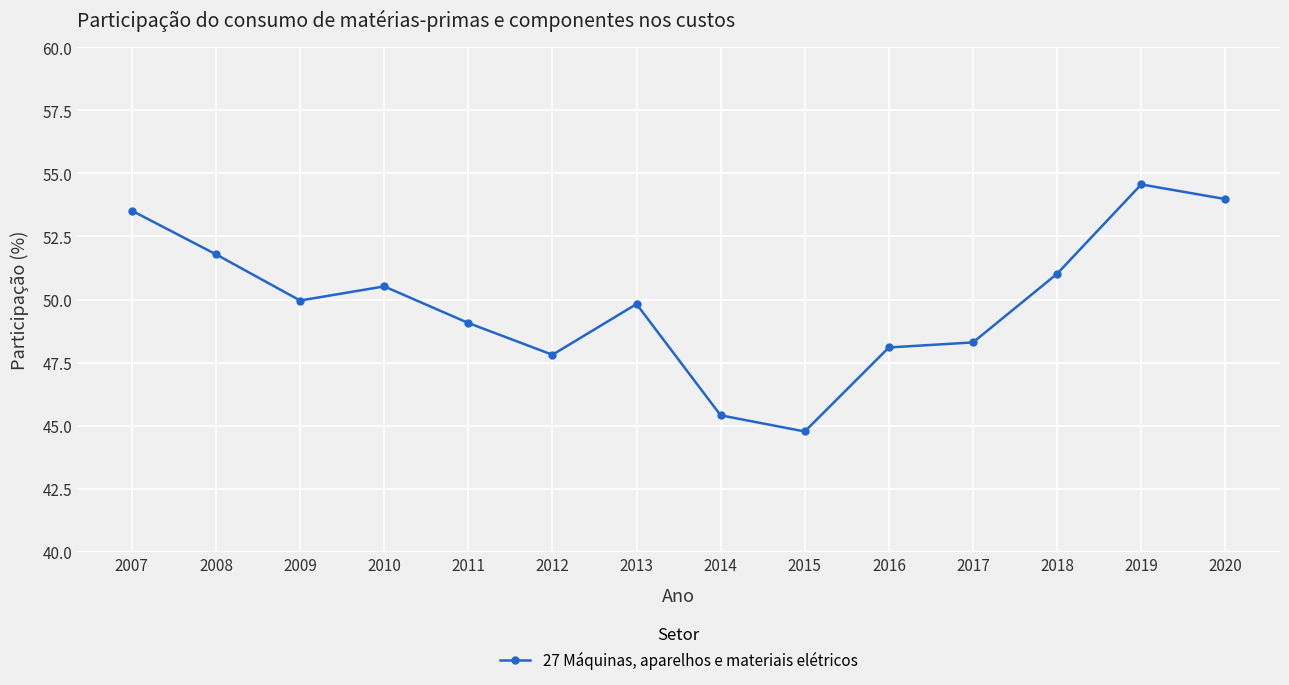

Which label corresponds to the largest value in the chart?

2019